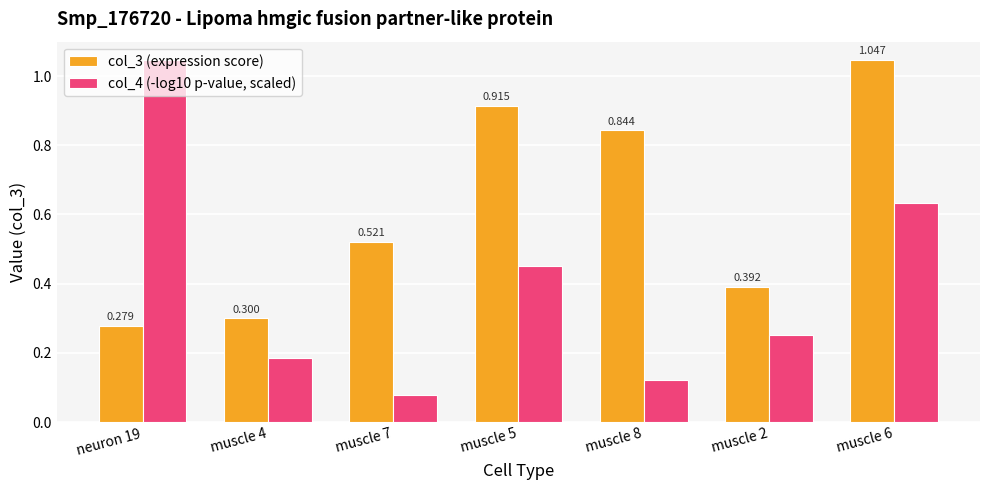

Is the value of col_3 (expression score) at muscle 8 greater than the value of col_4 (-log10 p-value, scaled) at muscle 8?

Yes